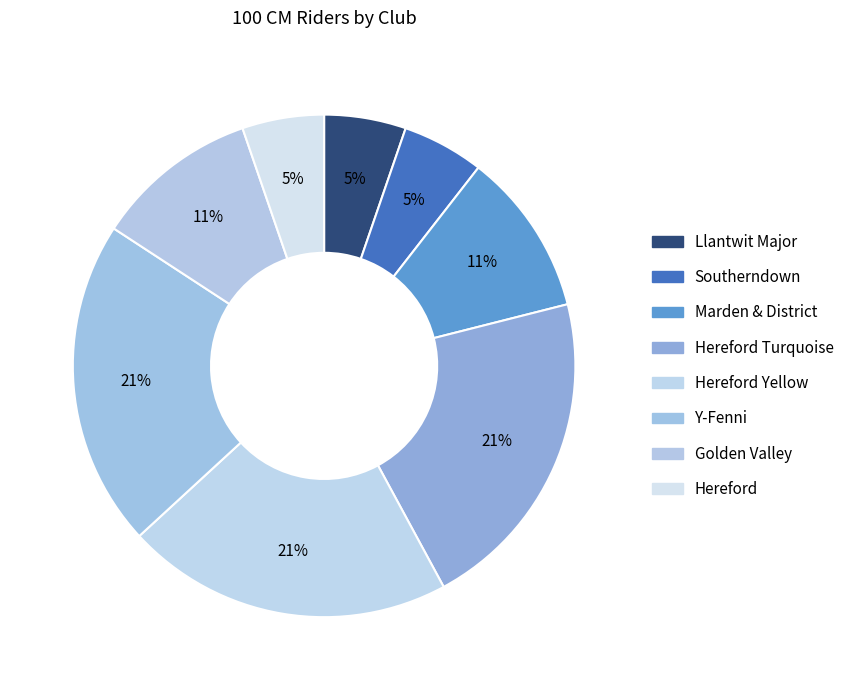

How many segments does this pie chart have?

8